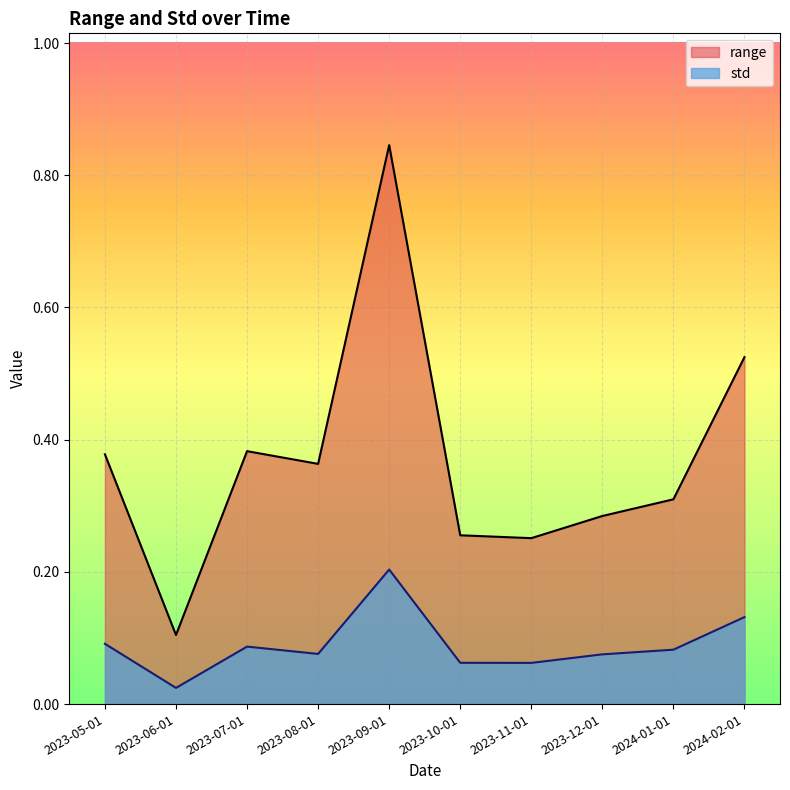

List the series in order of their overall mean, lowest first.

std, range